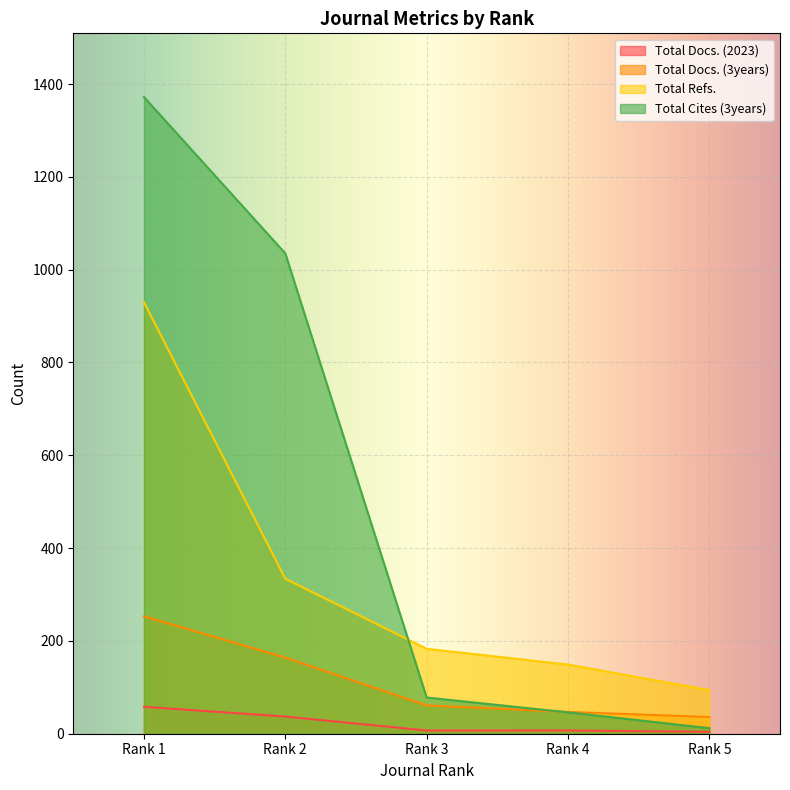

What is the difference between the Total Docs. (3years) values at Rank 2 and Rank 5?

128